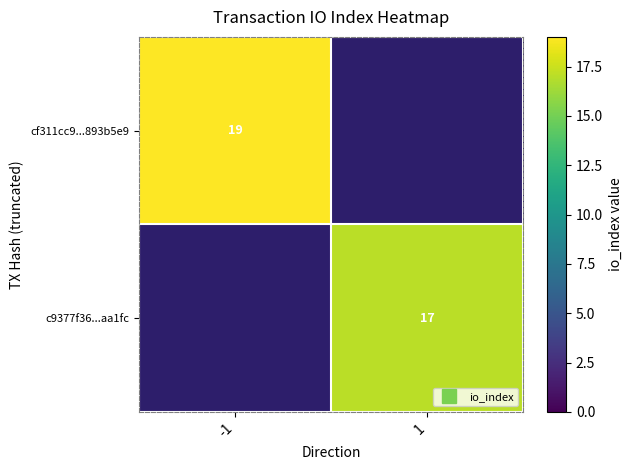

The c9377f36...aa1fc series shows 17.0 at 1. True or false?

True